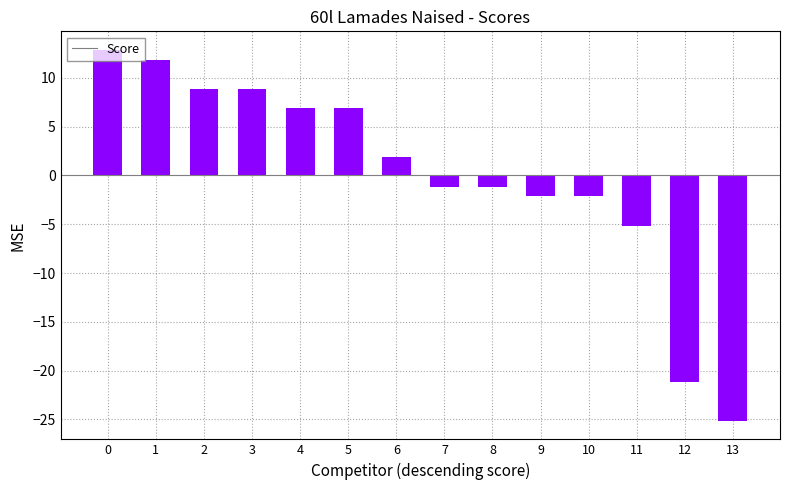

What is the minimum value shown in the chart?

-25.1